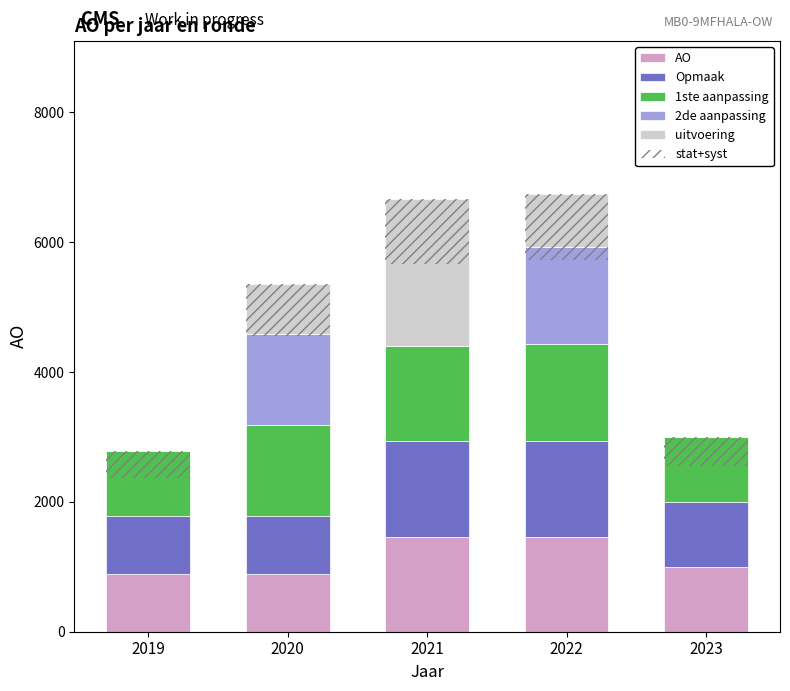

What are all the series names shown in the legend?

AO, Opmaak, 1ste aanpassing, 2de aanpassing, uitvoering, stat+syst